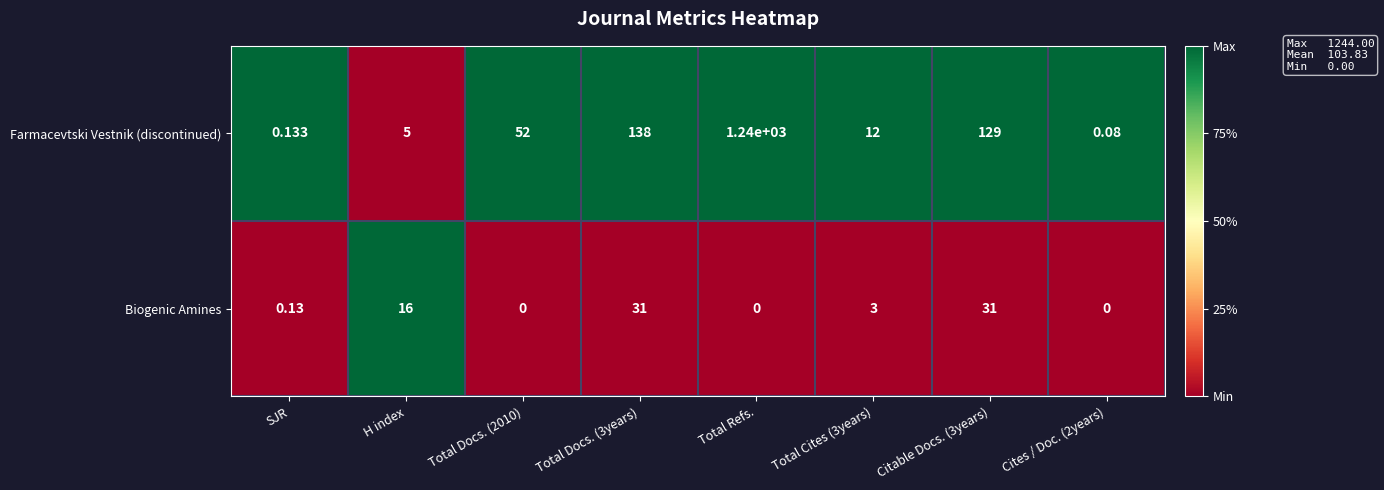

At which label is Biogenic Amines closest to 15?

H index